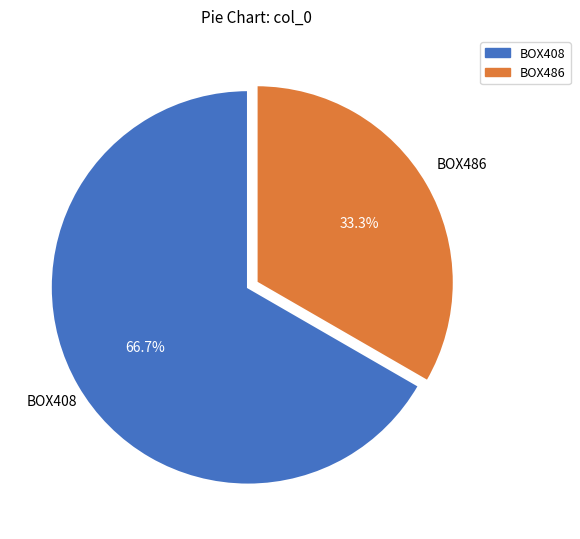

Does any single category account for the majority?

Yes